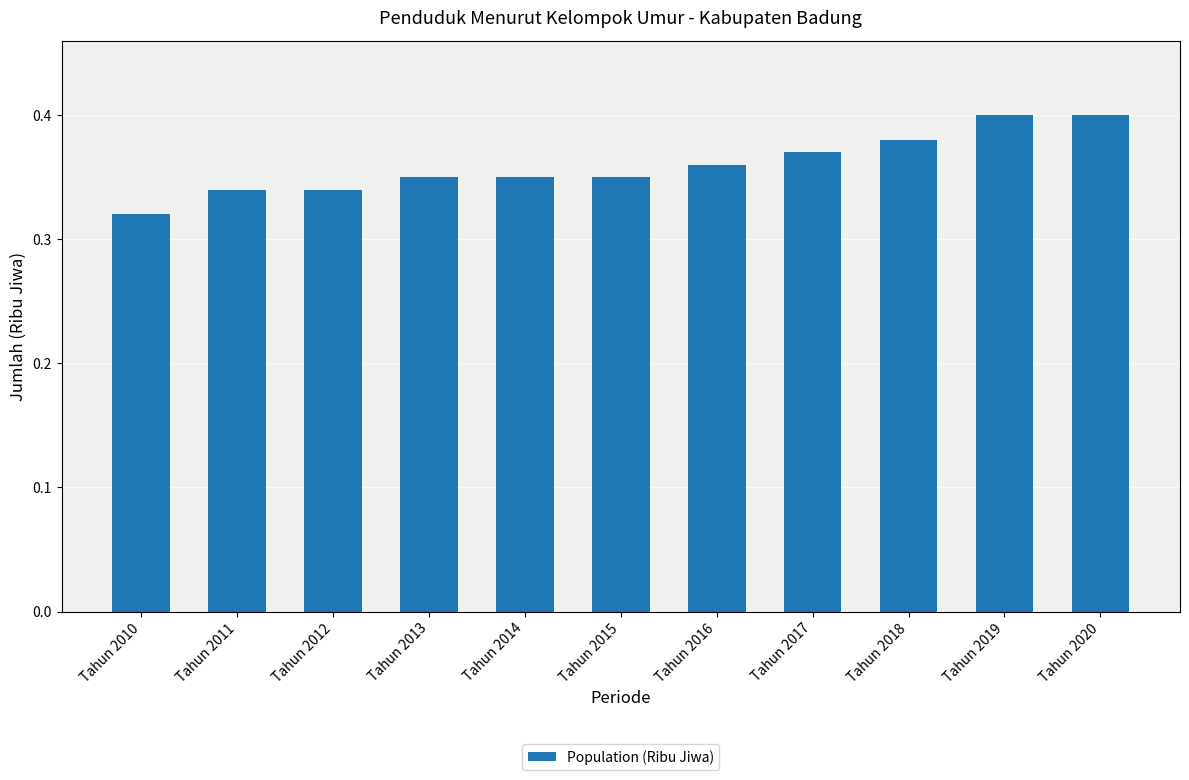

At which category does the chart reach its minimum across all series?

Tahun 2010